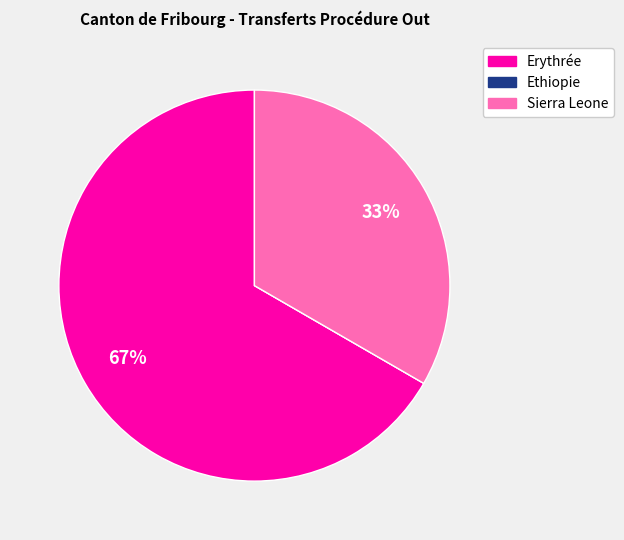

To the nearest percent, what is the difference between the largest and smallest slice percentages?

67%